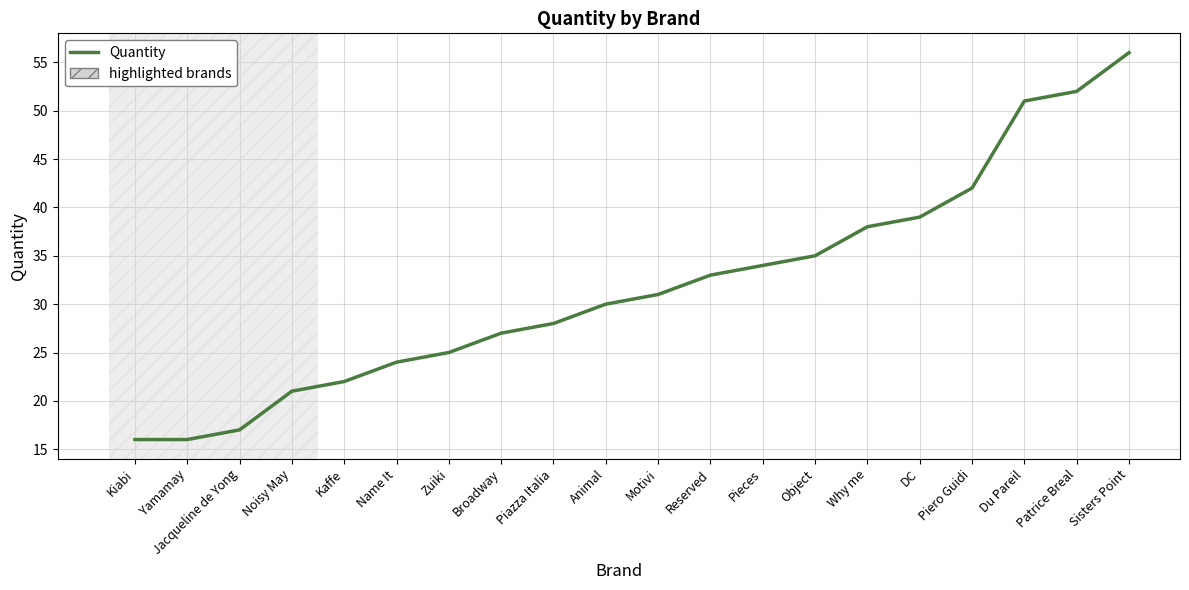

What is the smallest value displayed?

16